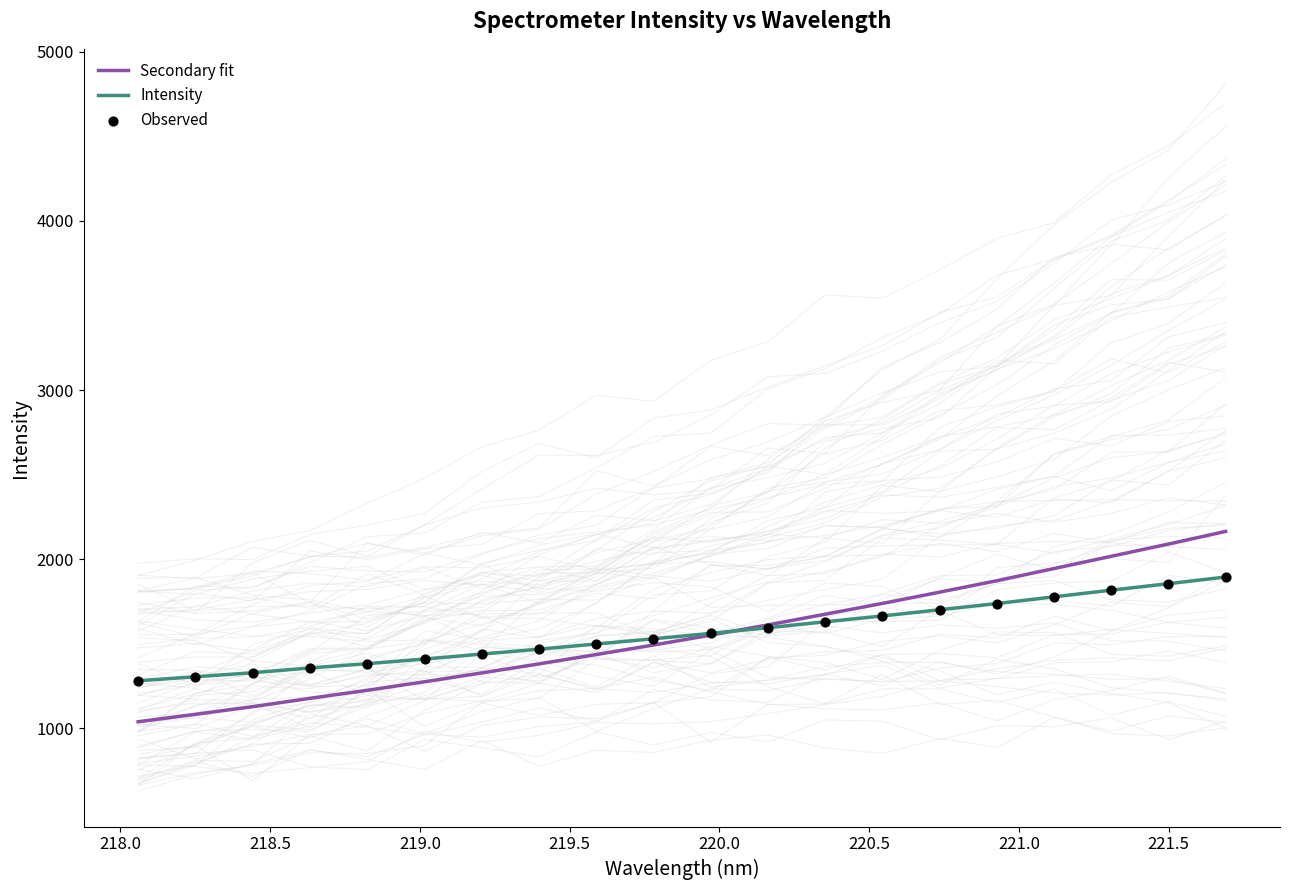

Which series has the widest spread of Y values?

Secondary fit